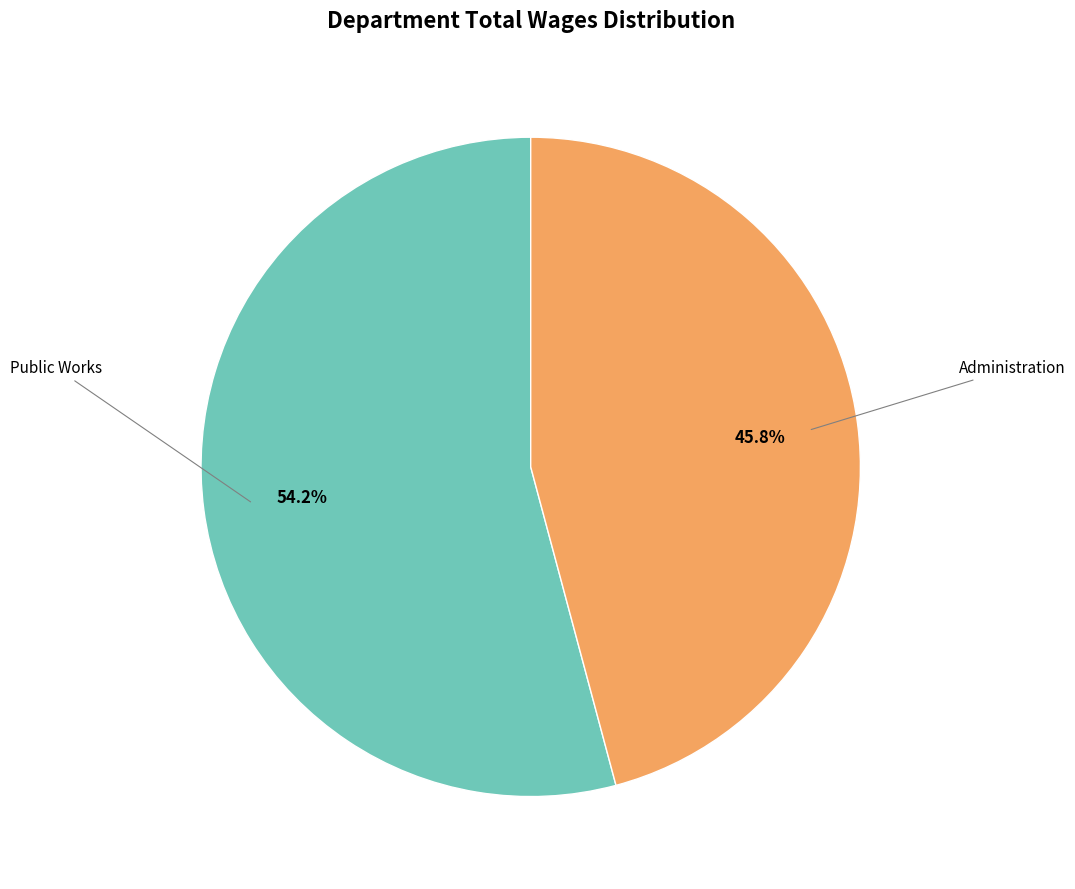

Does any single category account for the majority?

Yes